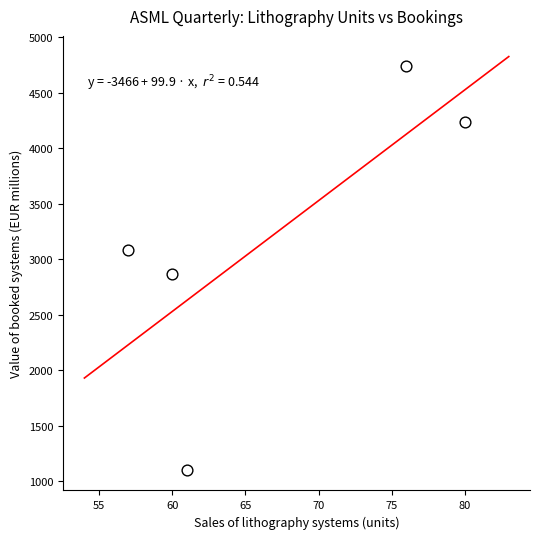

What is the average Y value?

3206